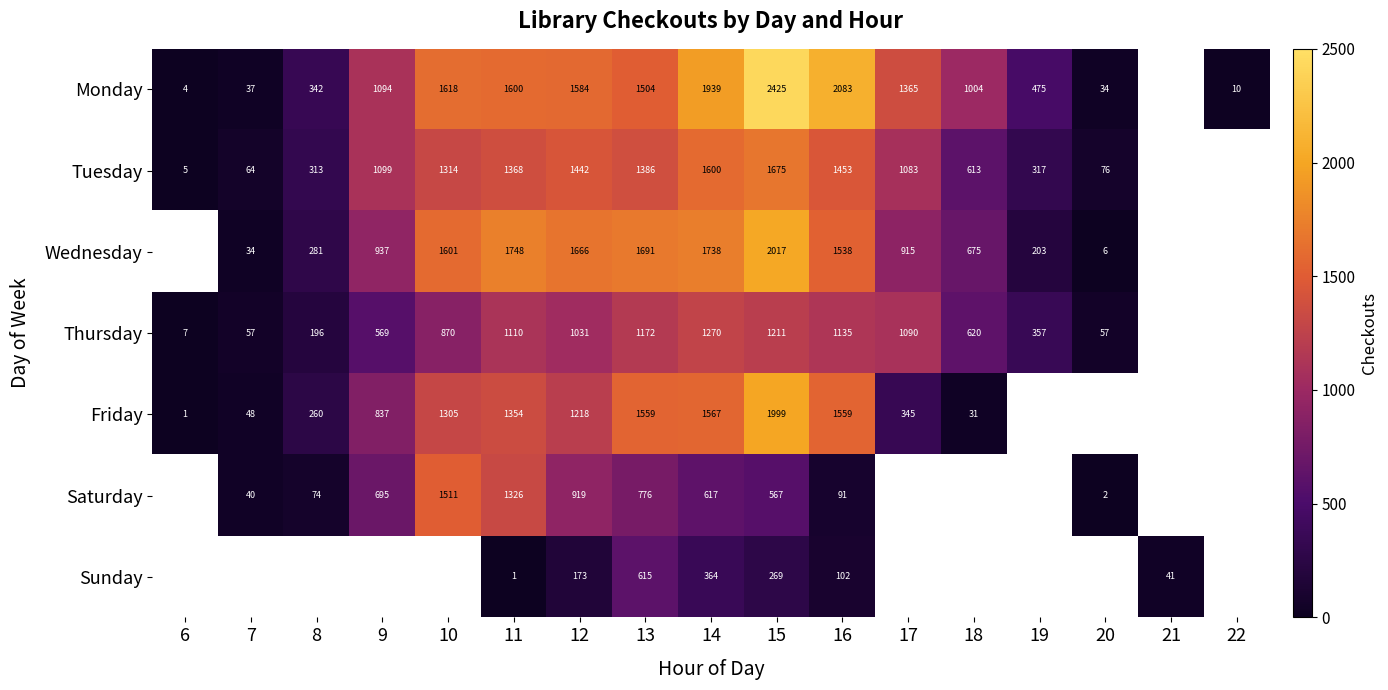

True or false: Thursday has a value of 57 at 20.

True